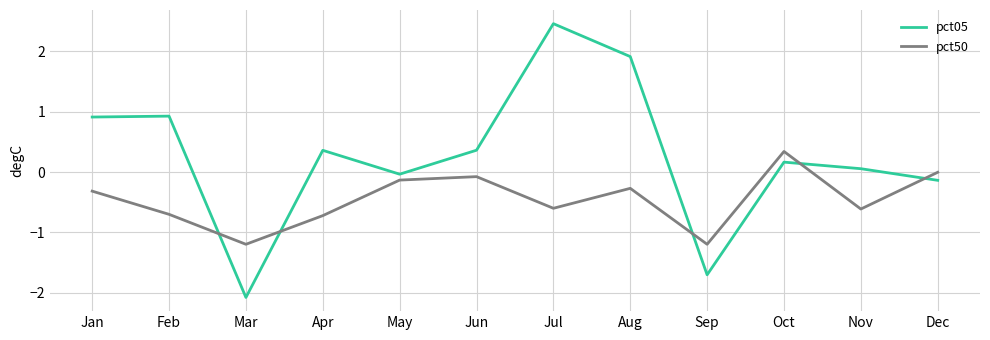

How many lines are shown in the chart?

2